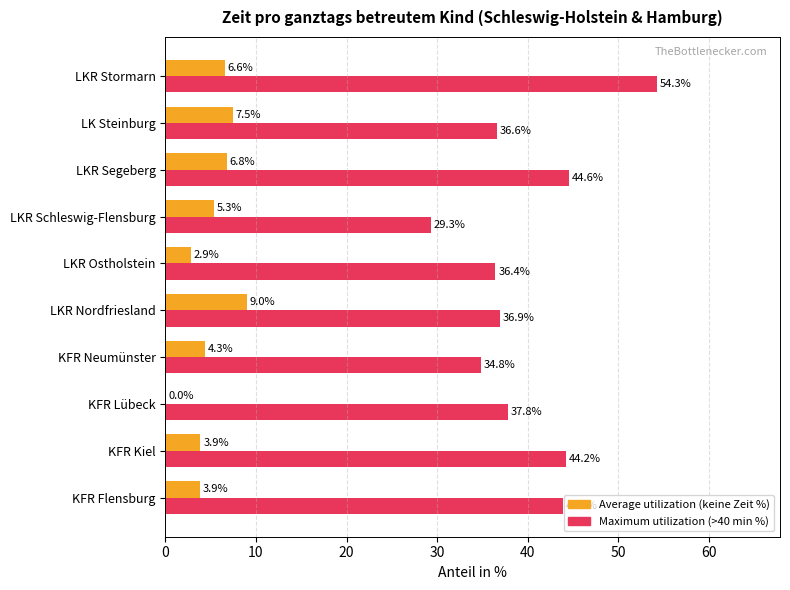

What is the total value across all series at LKR Segeberg?

51.4